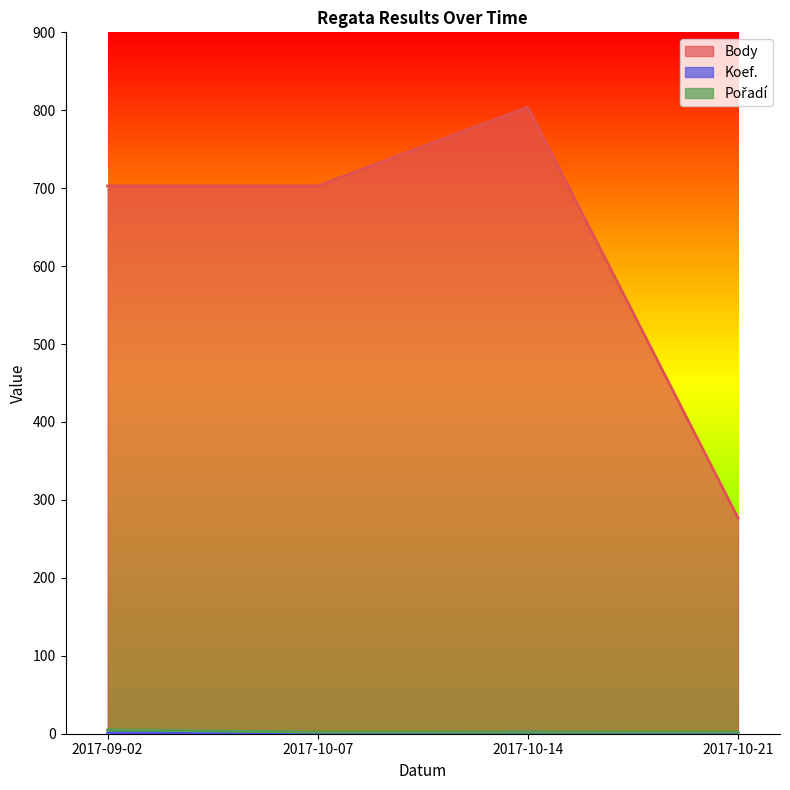

At which label is Pořadí closest to 3?

2017-10-07